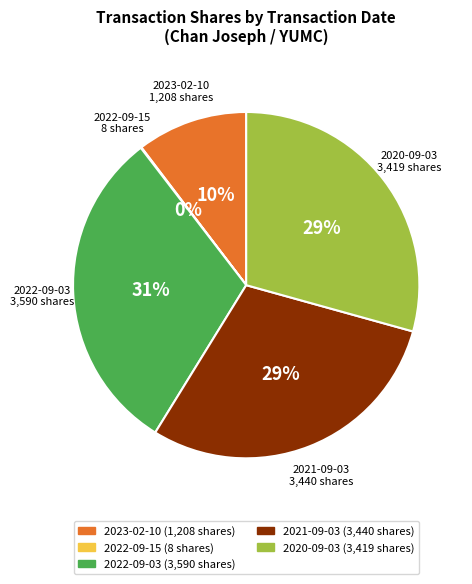

Do 2022-09-03 and 2021-09-03 together represent more than half of the pie?

Yes